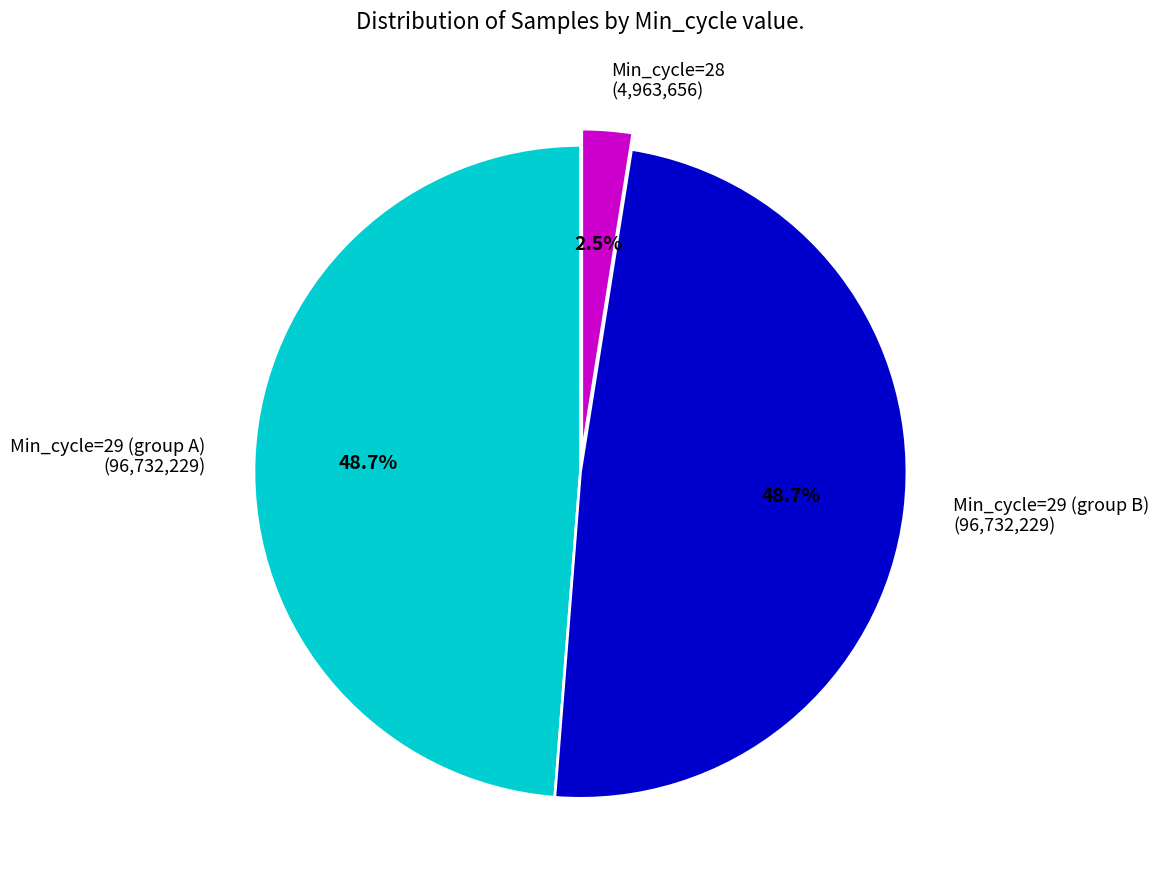

Does Min_cycle=29 (group B) (96,732,229) represent more than half of the total?

No